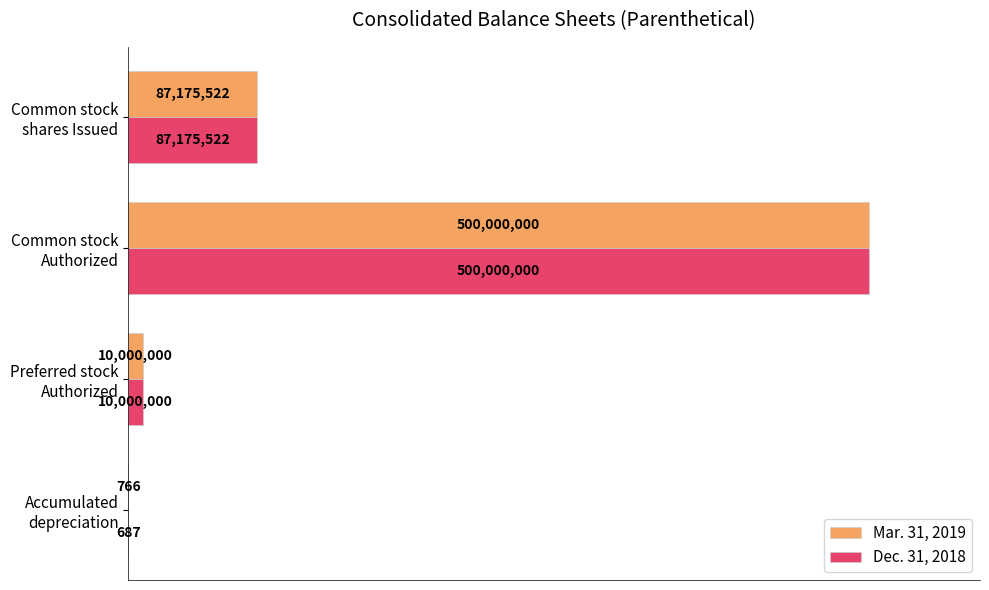

What are all the series names shown in the legend?

Mar. 31, 2019, Dec. 31, 2018